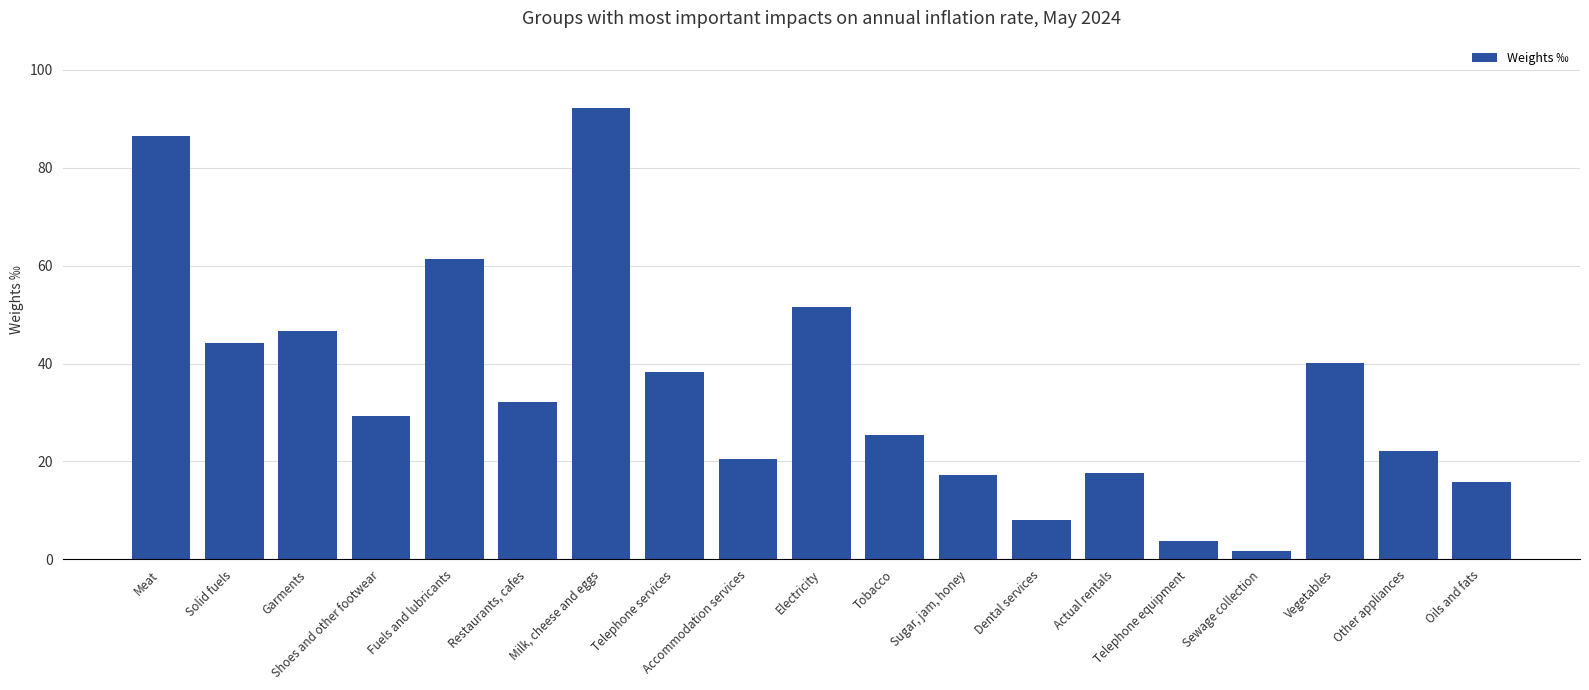

True or false: the data shows 22.2 at Other appliances.

True